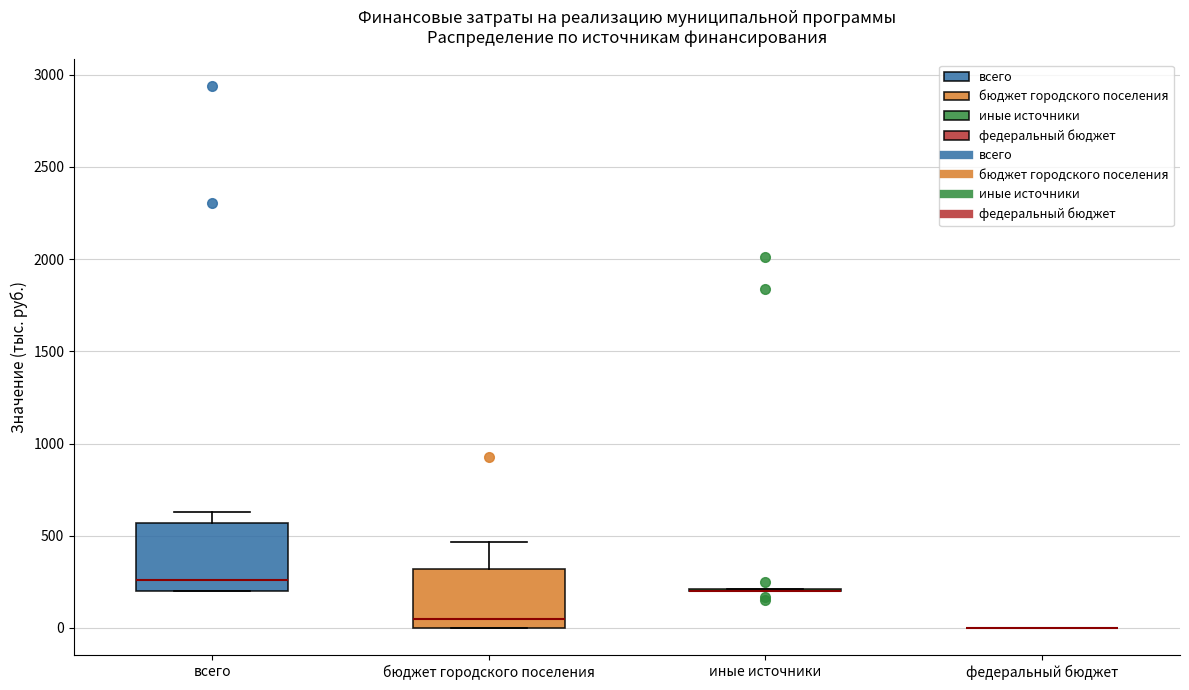

Which box is the tallest, from its lower edge to its upper edge?

всего